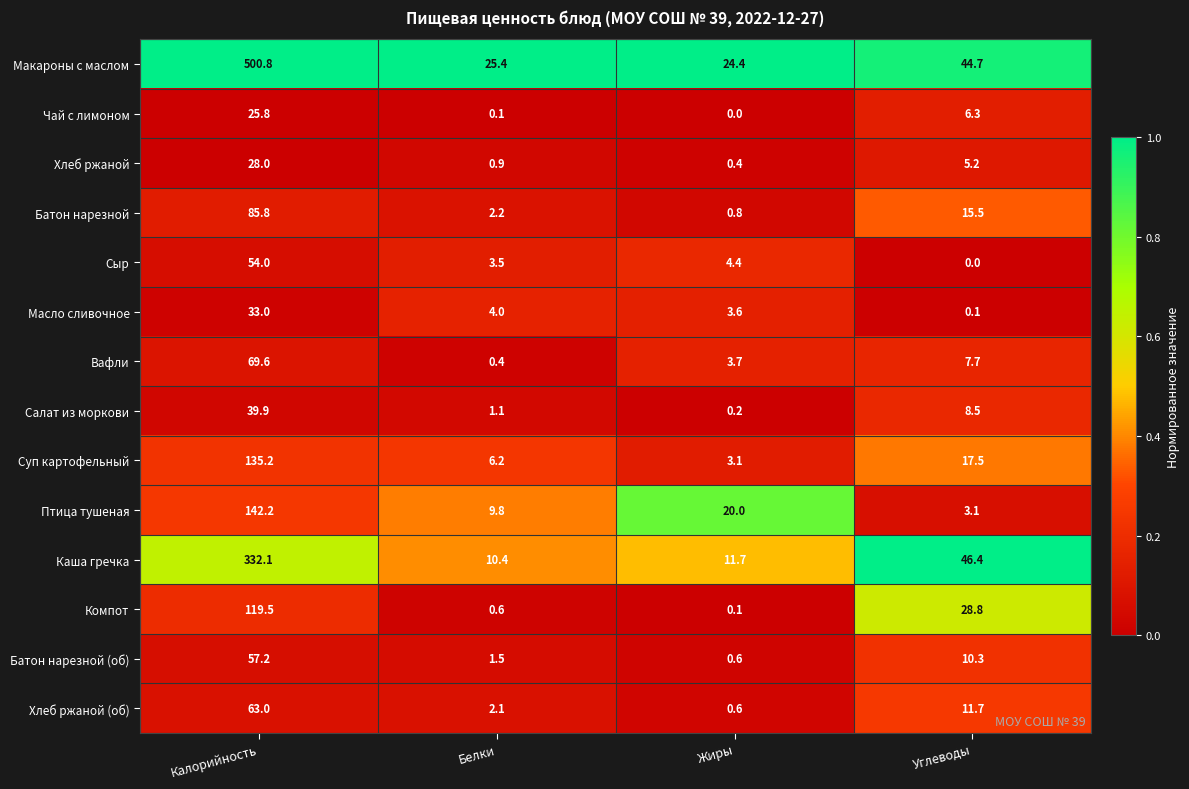

The Батон нарезной series shows 0.2 at Жиры. True or false?

False